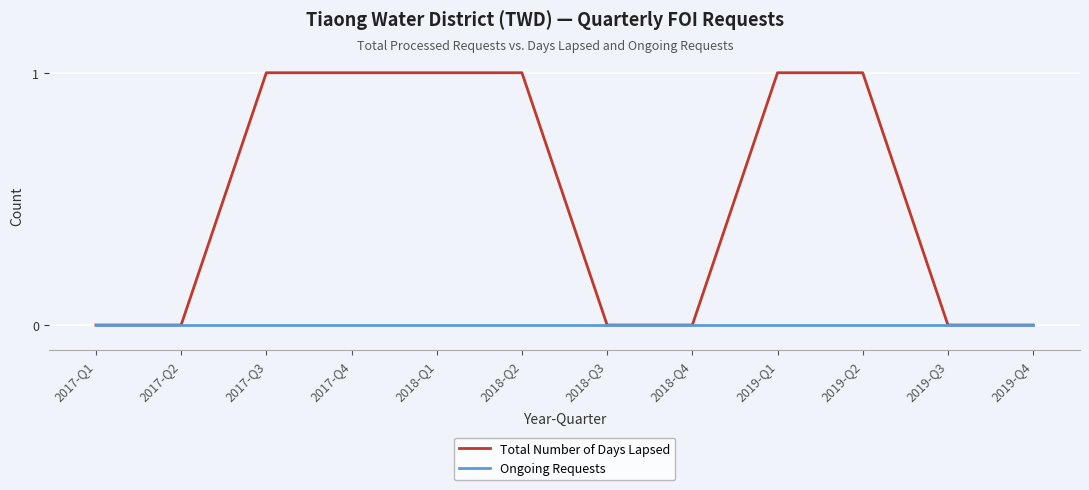

Rank the series by their average value, from highest to lowest.

Total Number of Days Lapsed, Ongoing Requests